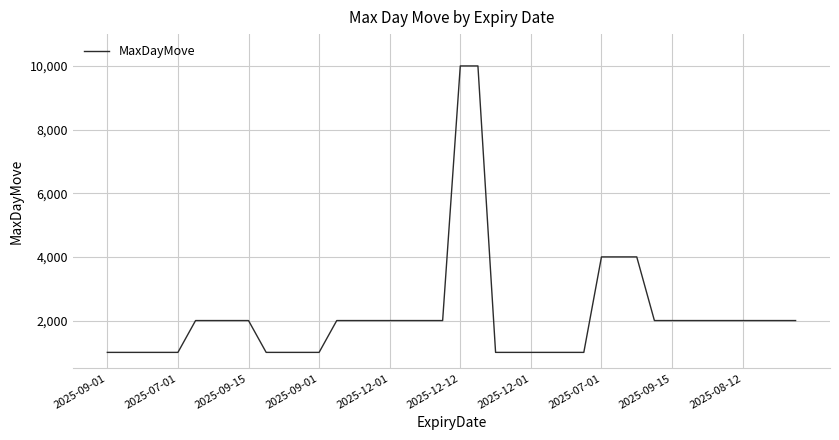

What is the maximum value shown in the chart?

10000